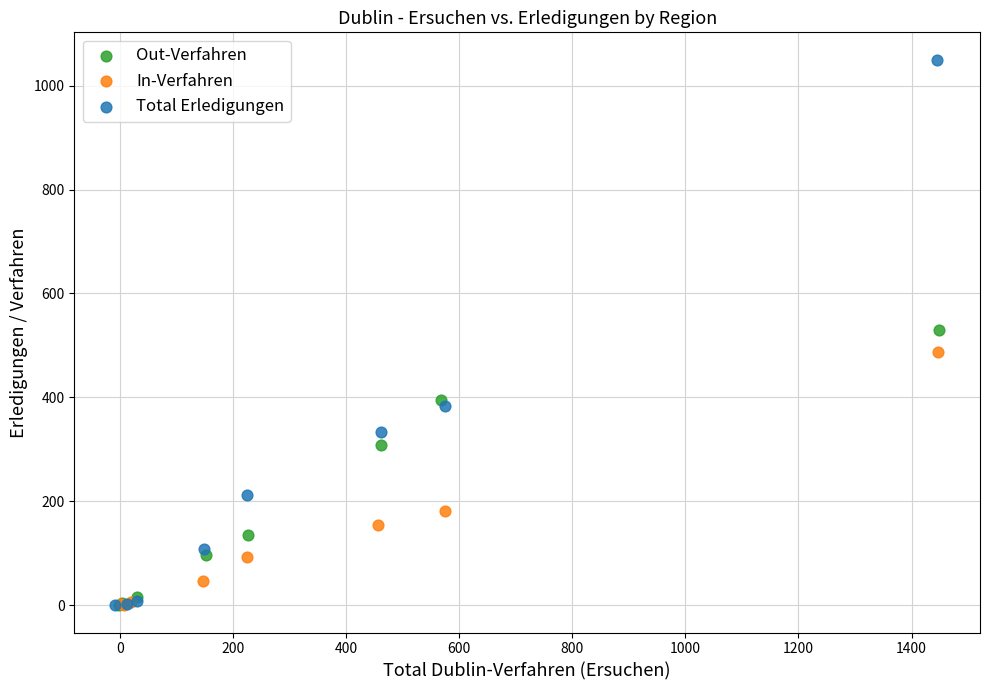

Which series contains the highest Y value?

Total Erledigungen